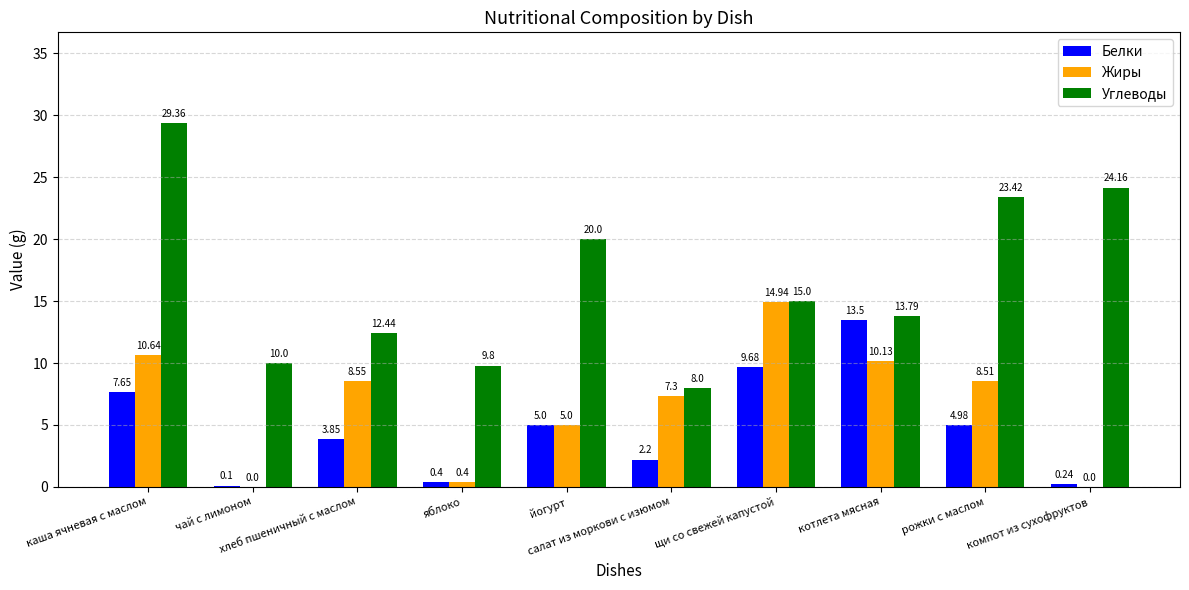

What is the label of the 2nd bar from the left?

чай с лимоном